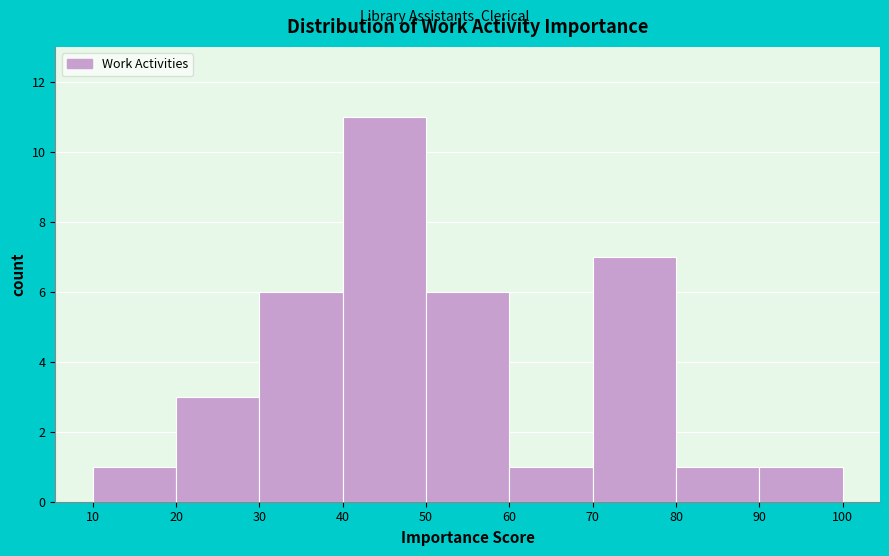

How tall is the bar that spans 20 to 30 on the x-axis? The values are not printed on the chart, so give them approximately, as read against the axis.

3